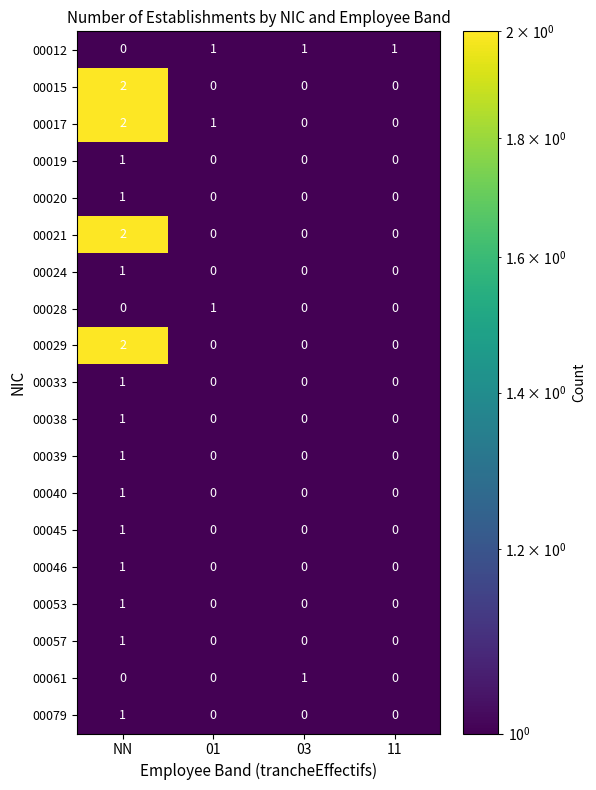

At which category is the sum across all series the highest?

NN